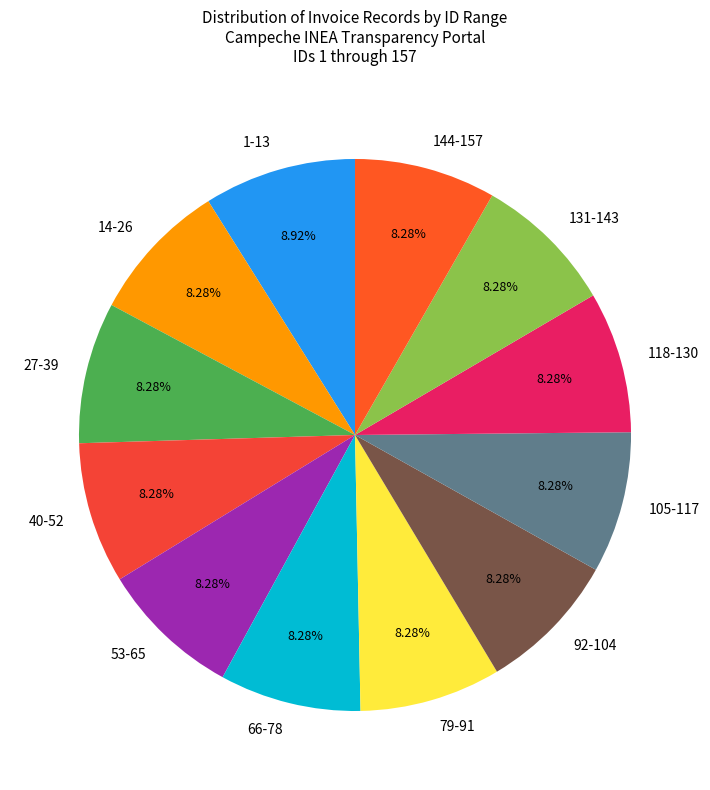

Combined, do 14-26 and 144-157 account for over 50%?

No